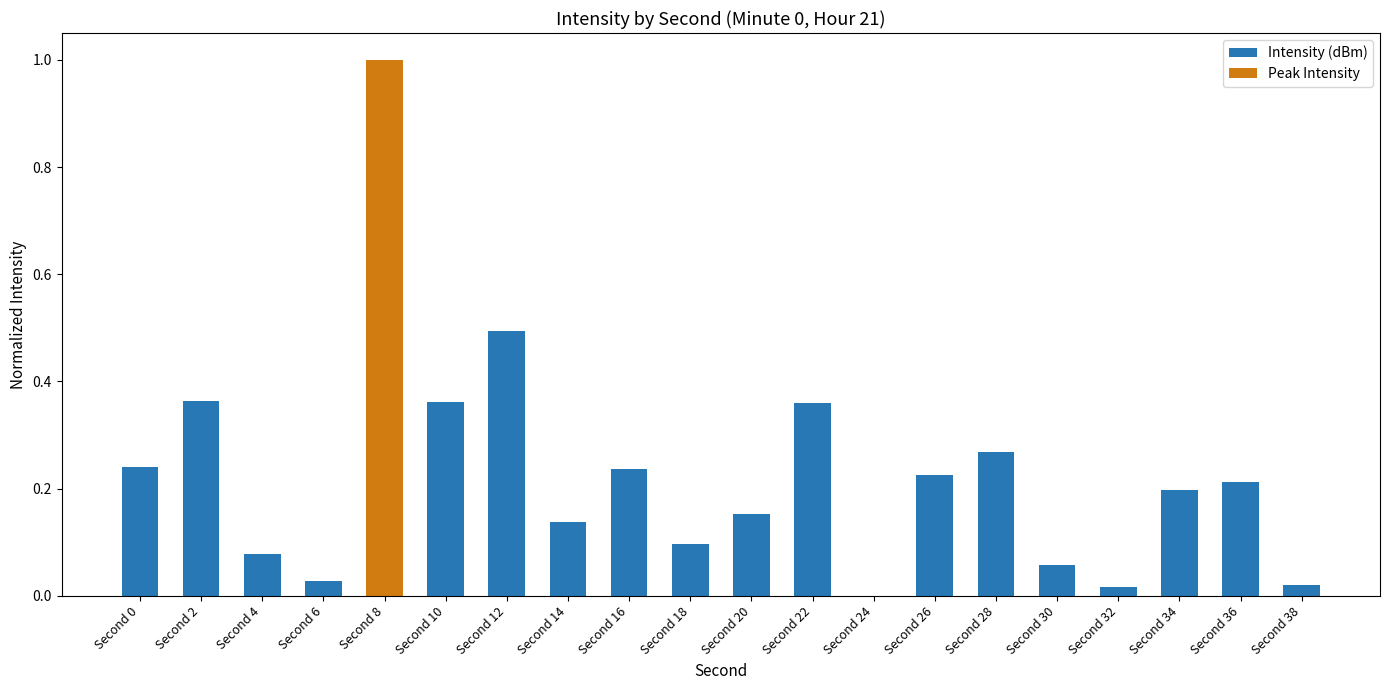

What is the approximate value at Second 8?

1.0